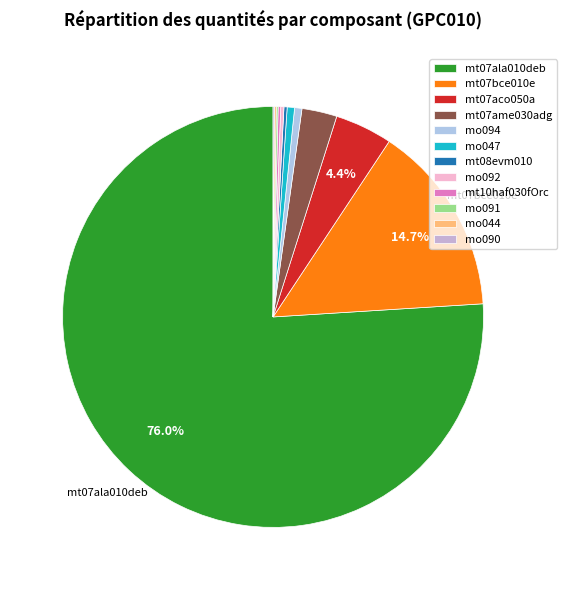

True or false: mt07ame030adg accounts for 13% of the total.

False